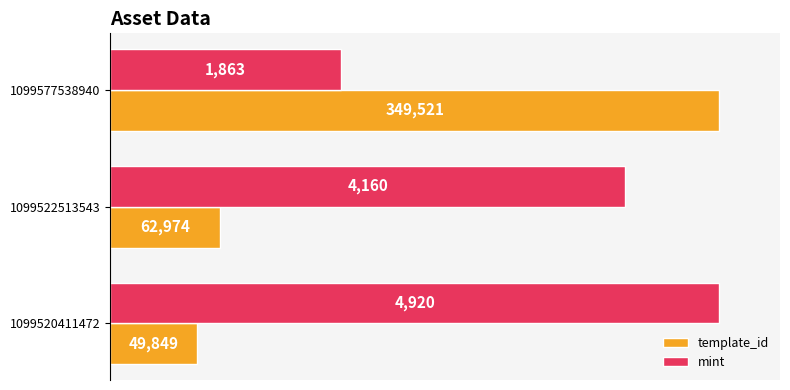

What are all the series names shown in the legend?

template_id, mint